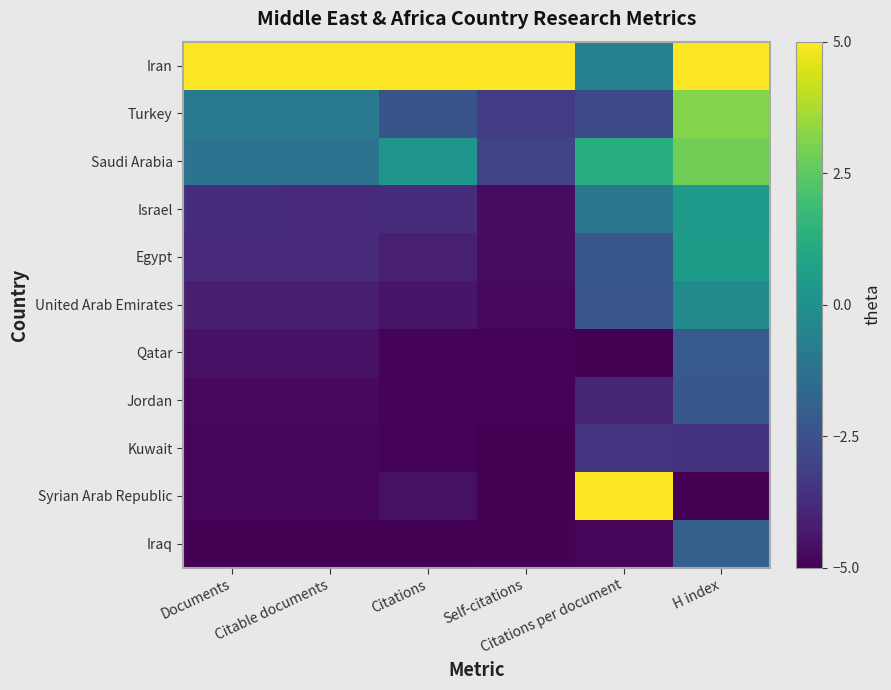

At which category is the sum across all series the highest?

H index